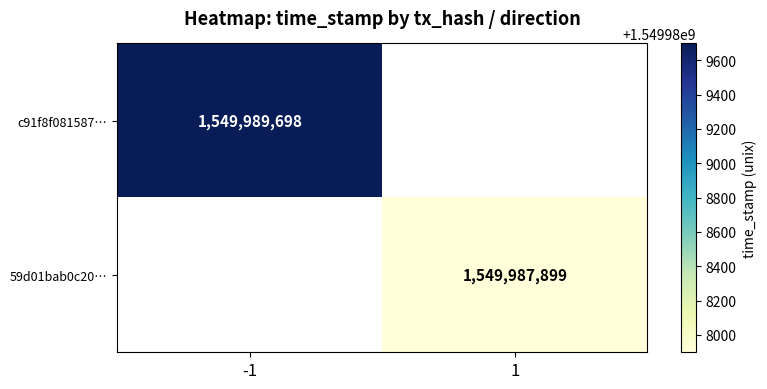

Is it true that c91f8f081587… equals 1549989698 at -1?

True